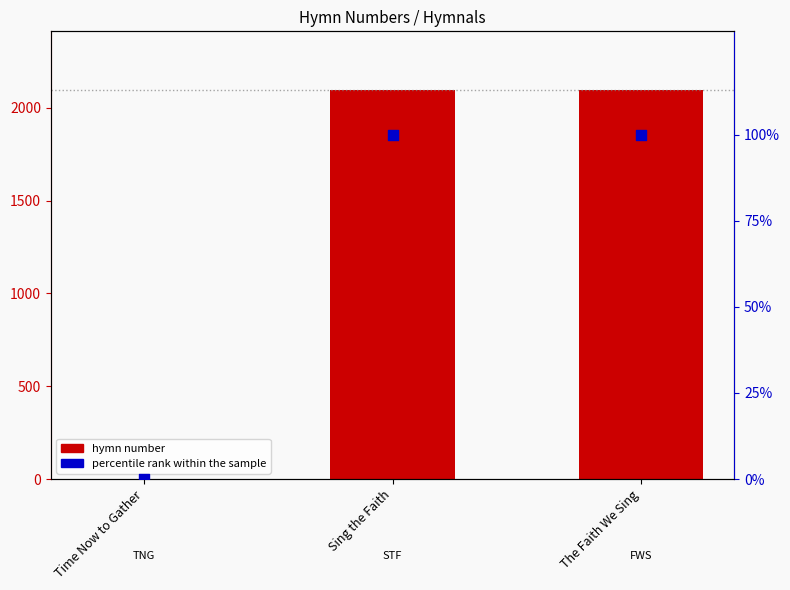

Which series has the largest total across all categories?

hymn number